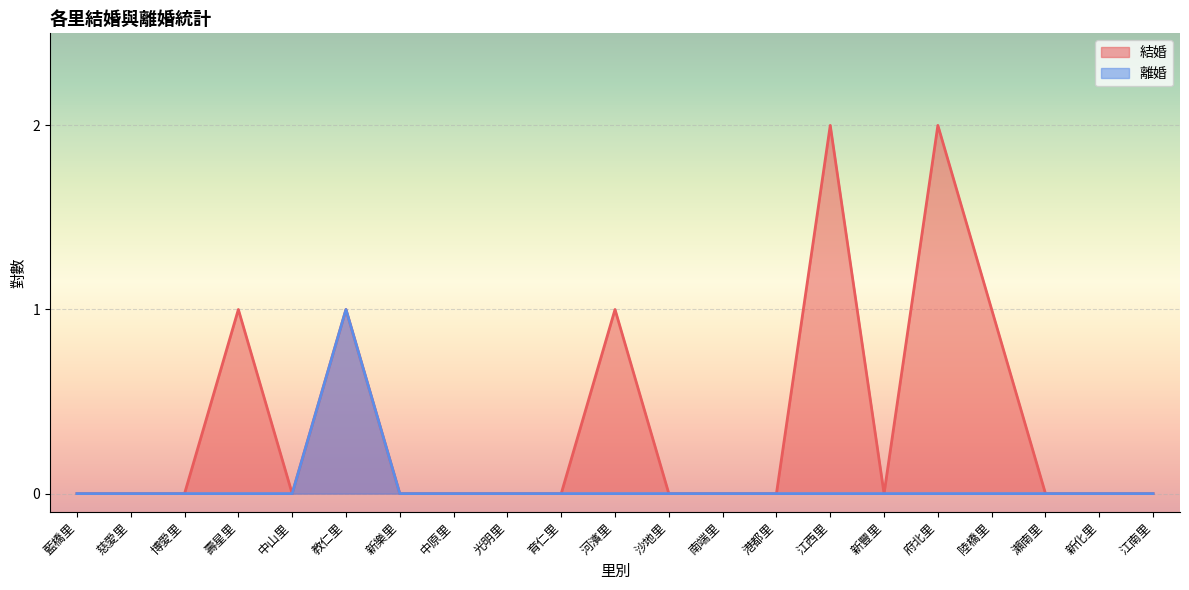

Reading left to right, what are all the values shown in this chart?

結婚: 藍橋里=0	慈愛里=0	博愛里=0	壽星里=1	中山里=0	教仁里=1	新樂里=0	中原里=0	光明里=0	育仁里=0	河濱里=1	沙地里=0	南端里=0	港都里=0	江西里=2	新豐里=0	府北里=2	陸橋里=1	瀨南里=0	新化里=0	江南里=0
離婚: 藍橋里=0	慈愛里=0	博愛里=0	壽星里=0	中山里=0	教仁里=1	新樂里=0	中原里=0	光明里=0	育仁里=0	河濱里=0	沙地里=0	南端里=0	港都里=0	江西里=0	新豐里=0	府北里=0	陸橋里=0	瀨南里=0	新化里=0	江南里=0